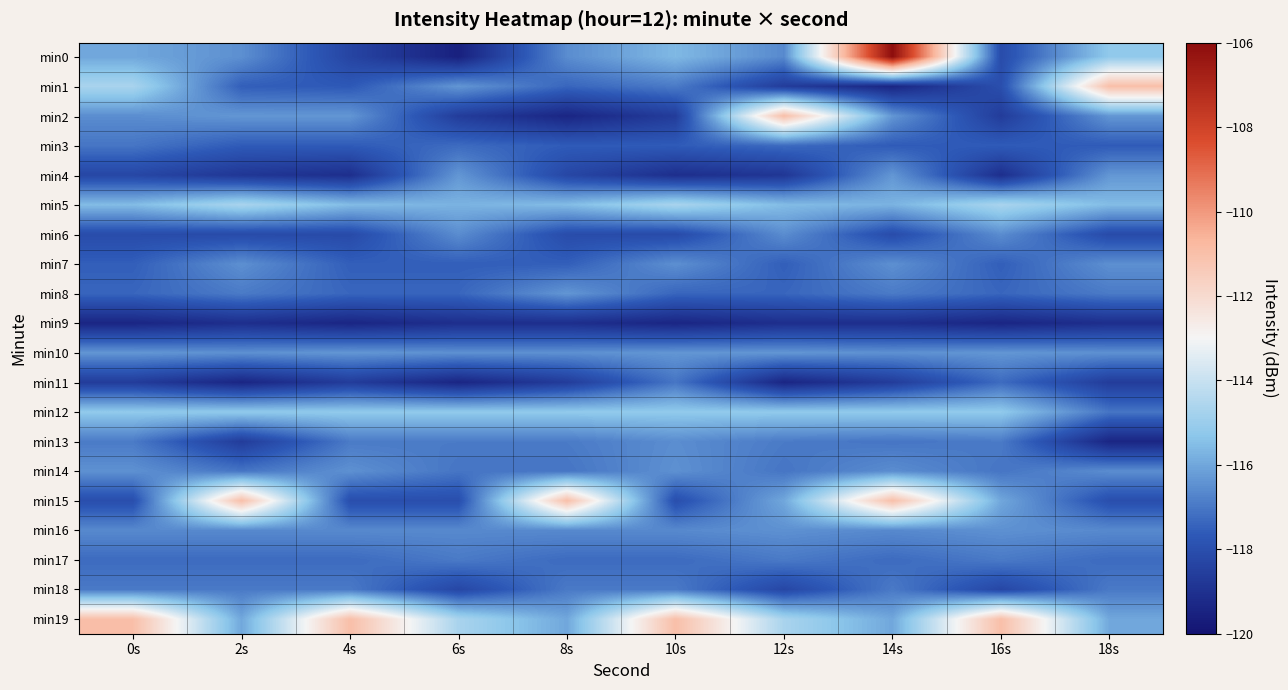

Rank the series by their maximum value, from highest to lowest.

min0, min1, min2, min15, min19, min5, min12, min4, min8, min10, min14, min16, min7, min13, min6, min17, min18, min3, min11, min9